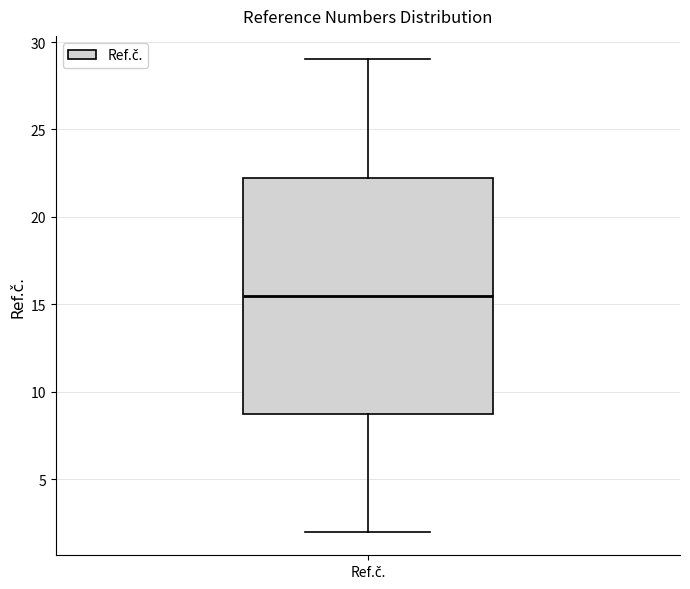

Read this box plot against the y-axis: the position of the median line, the range covered by the box, and the ends of both whiskers. The values are not printed on the chart, so give them approximately, as read against the axis.

median 15.5, box 9.0 to 22.5, whiskers 2.0 to 29.0